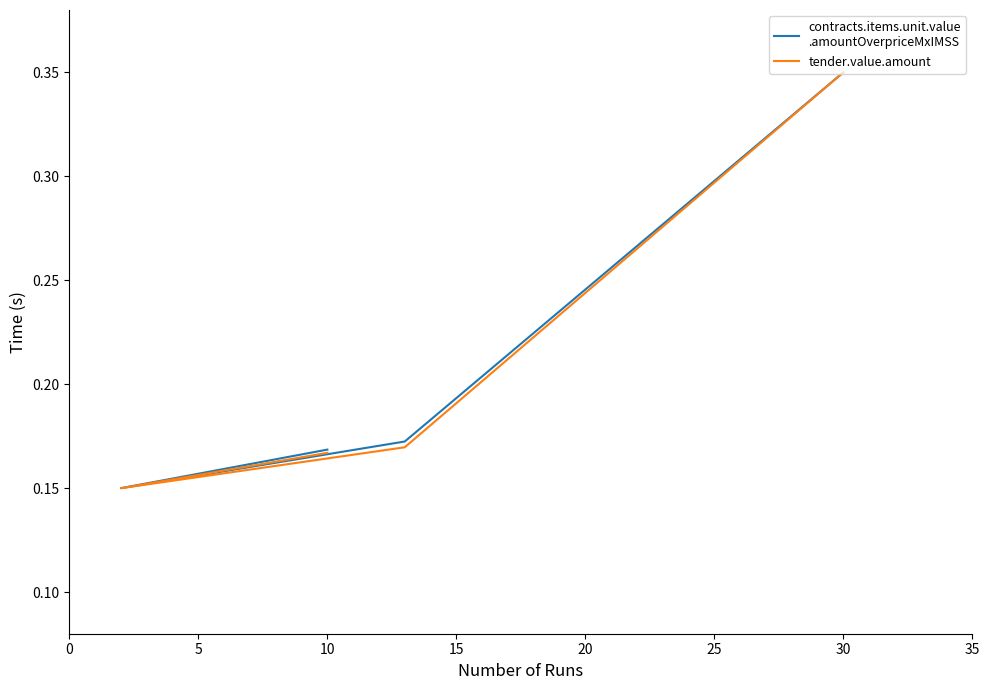

List the series in order of their peak value, lowest first.

contracts.items.unit.value
.amountOverpriceMxIMSS, tender.value.amount